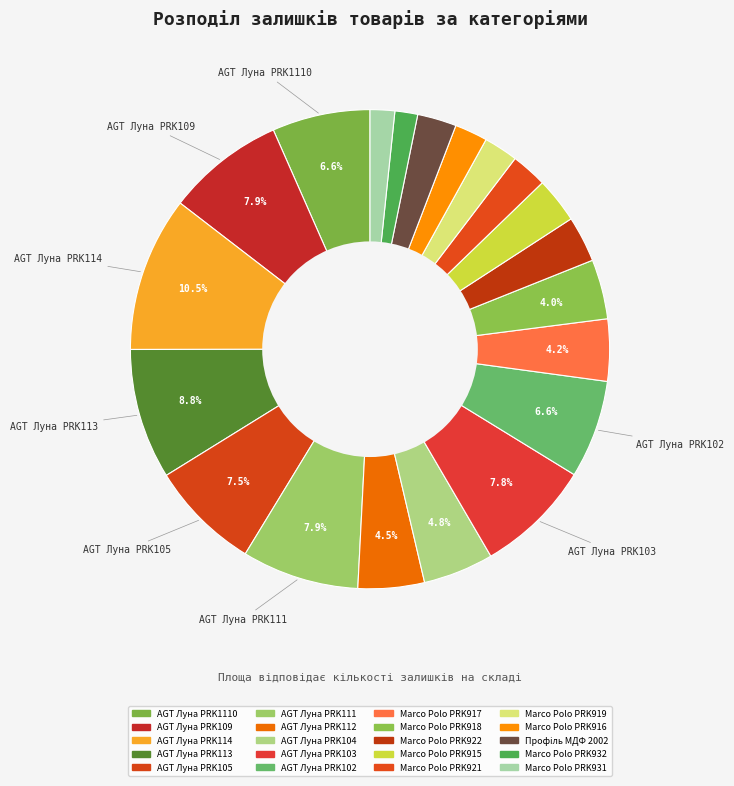

Is it true that Marco Polo PRK931 is 2% of the pie?

True